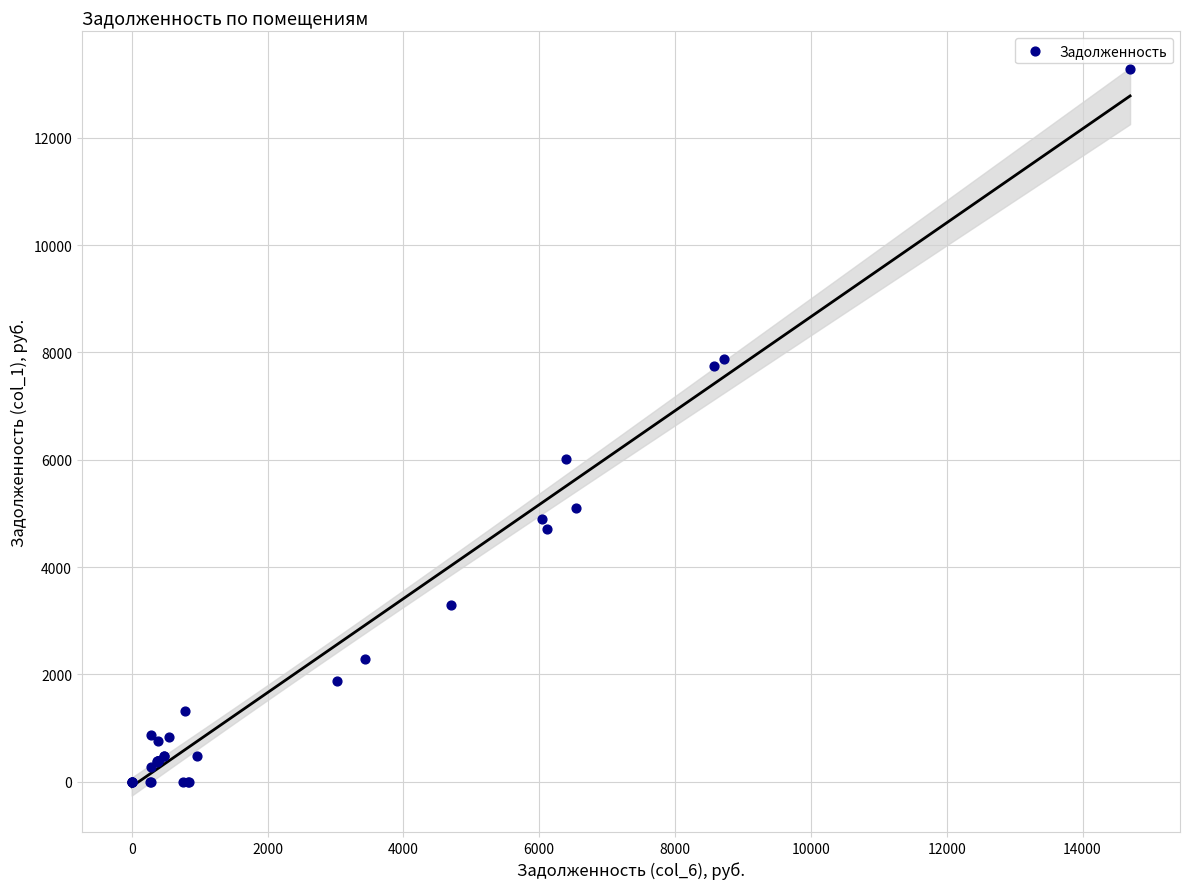

What Y value in the scatter plot is closest to 6644?

6018.3